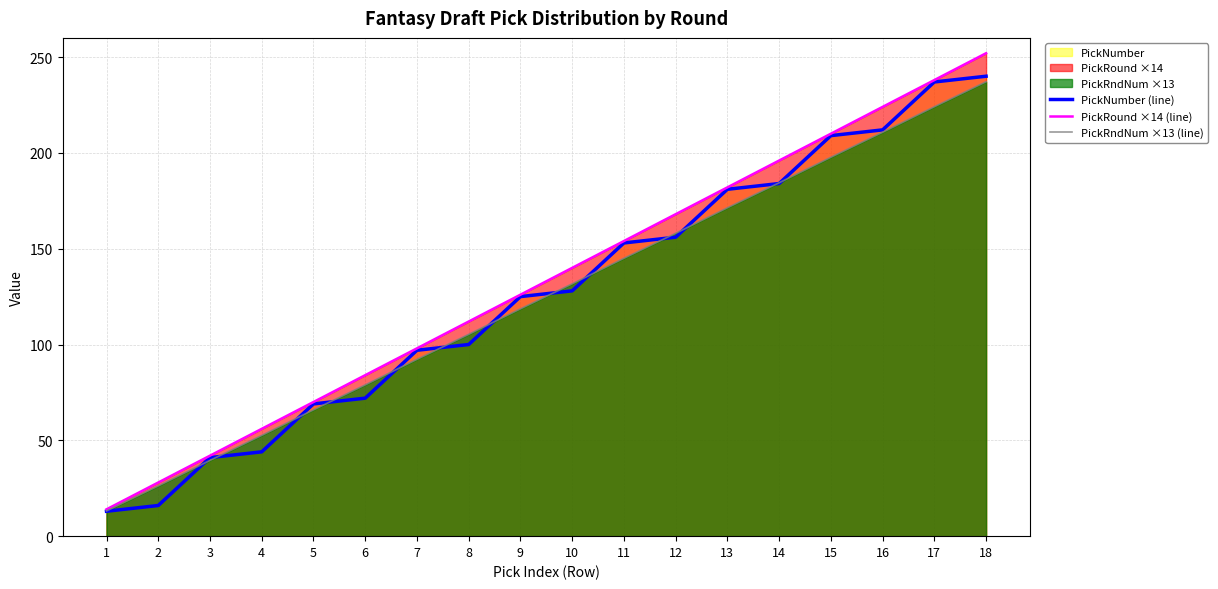

Rank the series at 6 from highest to lowest value.

PickRound ×14 (line), PickRndNum ×13 (line), PickNumber (line)